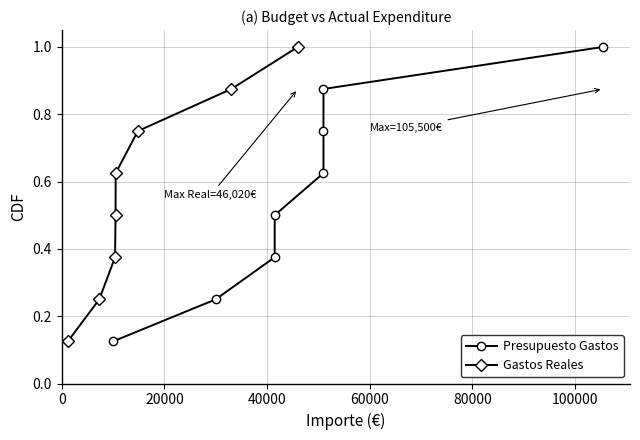

Rank the series by their maximum value, from highest to lowest.

Presupuesto Gastos, Gastos Reales